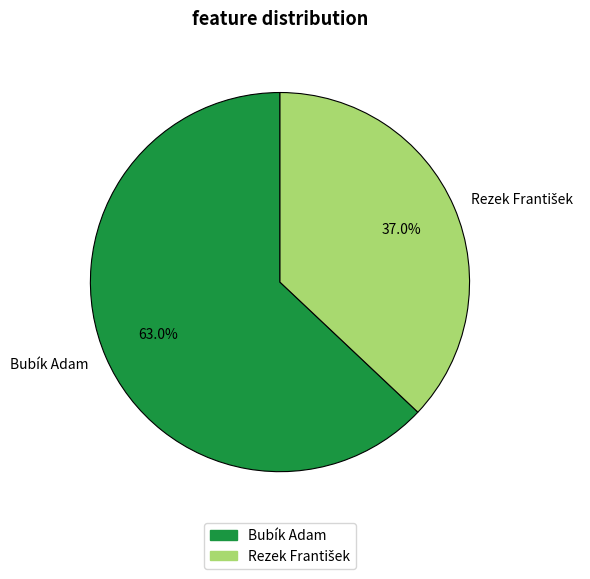

Which category accounts for the majority?

Bubík Adam